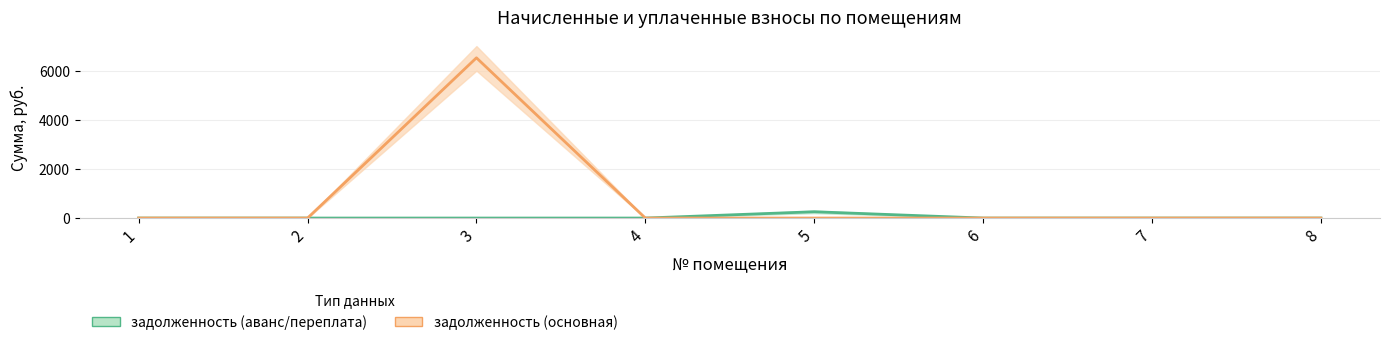

Rank the series at 8 from lowest to highest value.

задолженность (аванс/переплата), задолженность (основная)